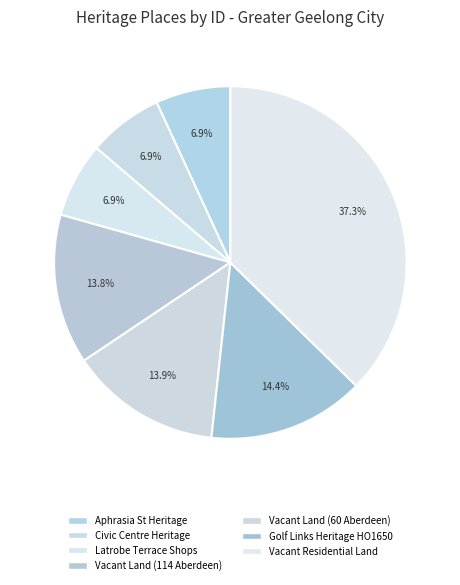

Which category has the smallest portion of the pie?

Aphrasia Street Heritage Area